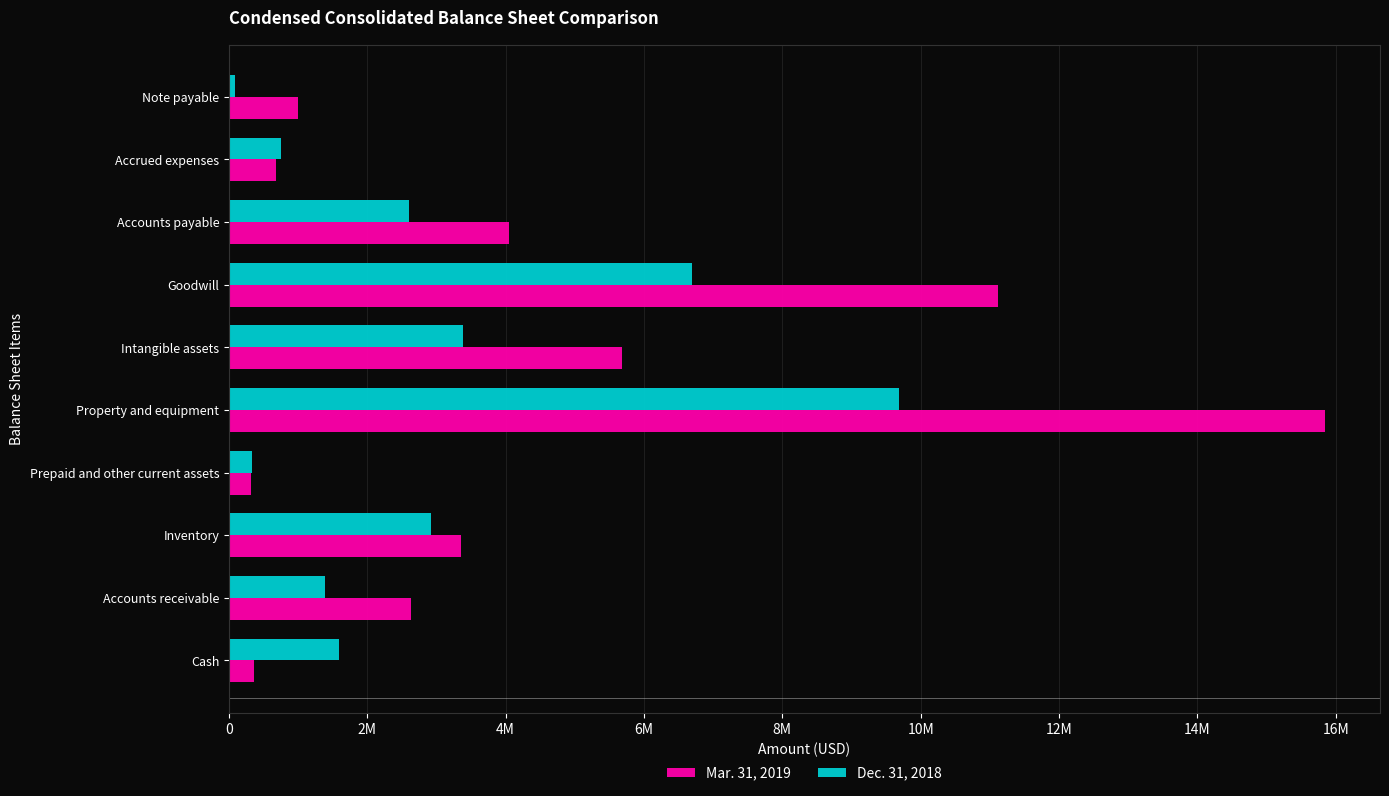

Which series has the largest total across all categories?

Mar. 31, 2019